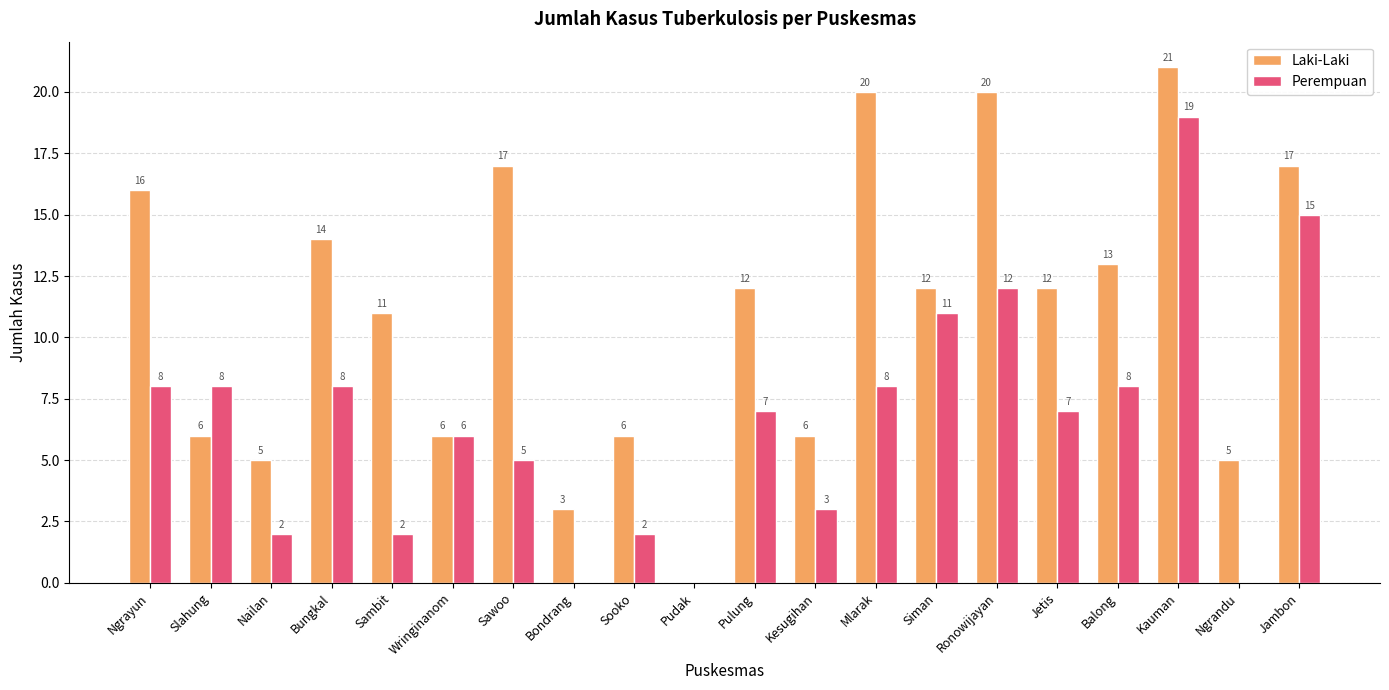

What value does the Perempuan series have at Jetis, to the nearest 5?

5